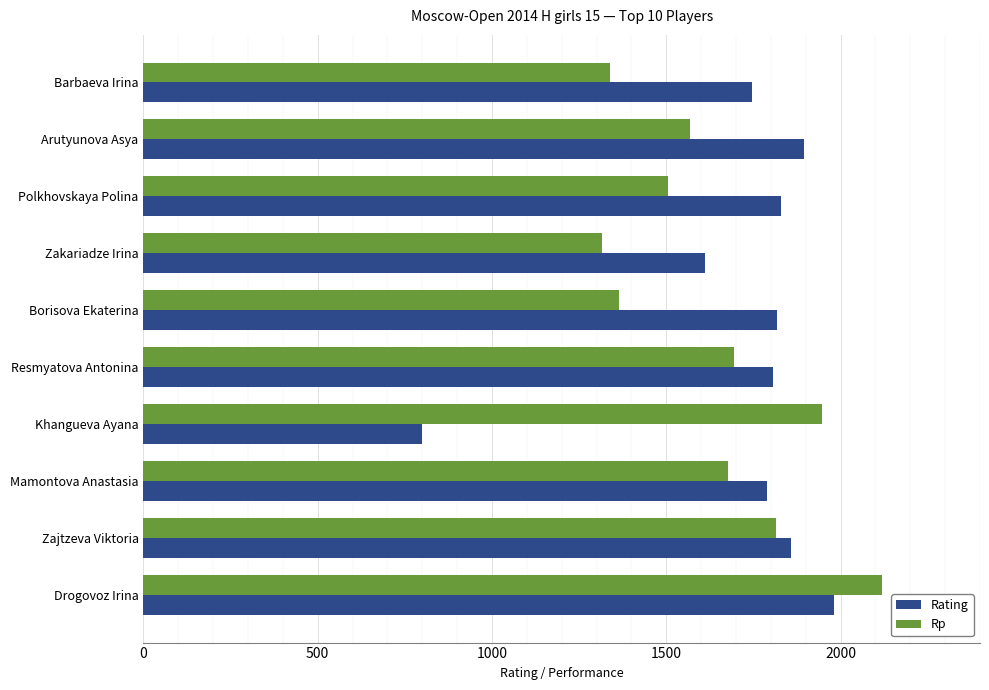

What are all the series names shown in the legend?

Rating, Rp